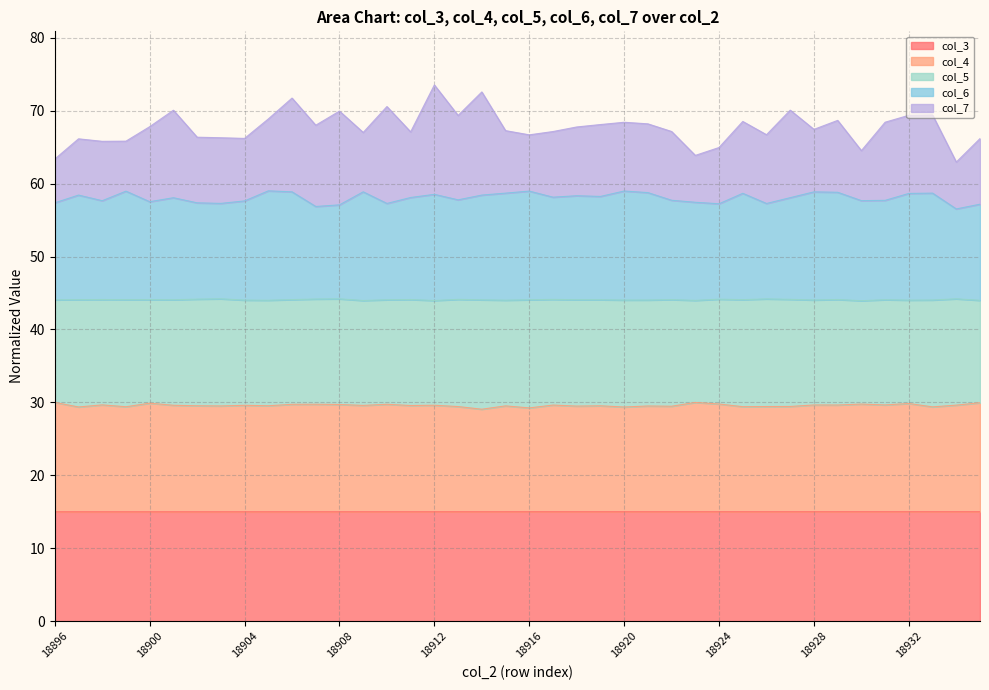

True or false: col_3 and col_4 cross at least once.

False